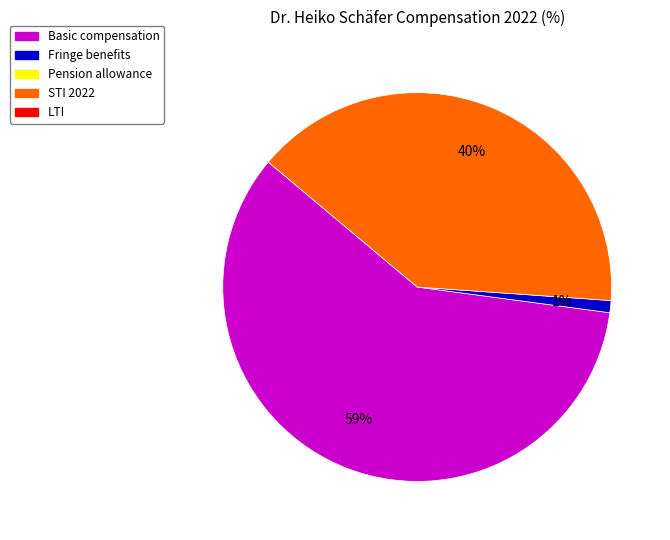

To the nearest percent, what is the difference between the largest and smallest slice percentages?

58%